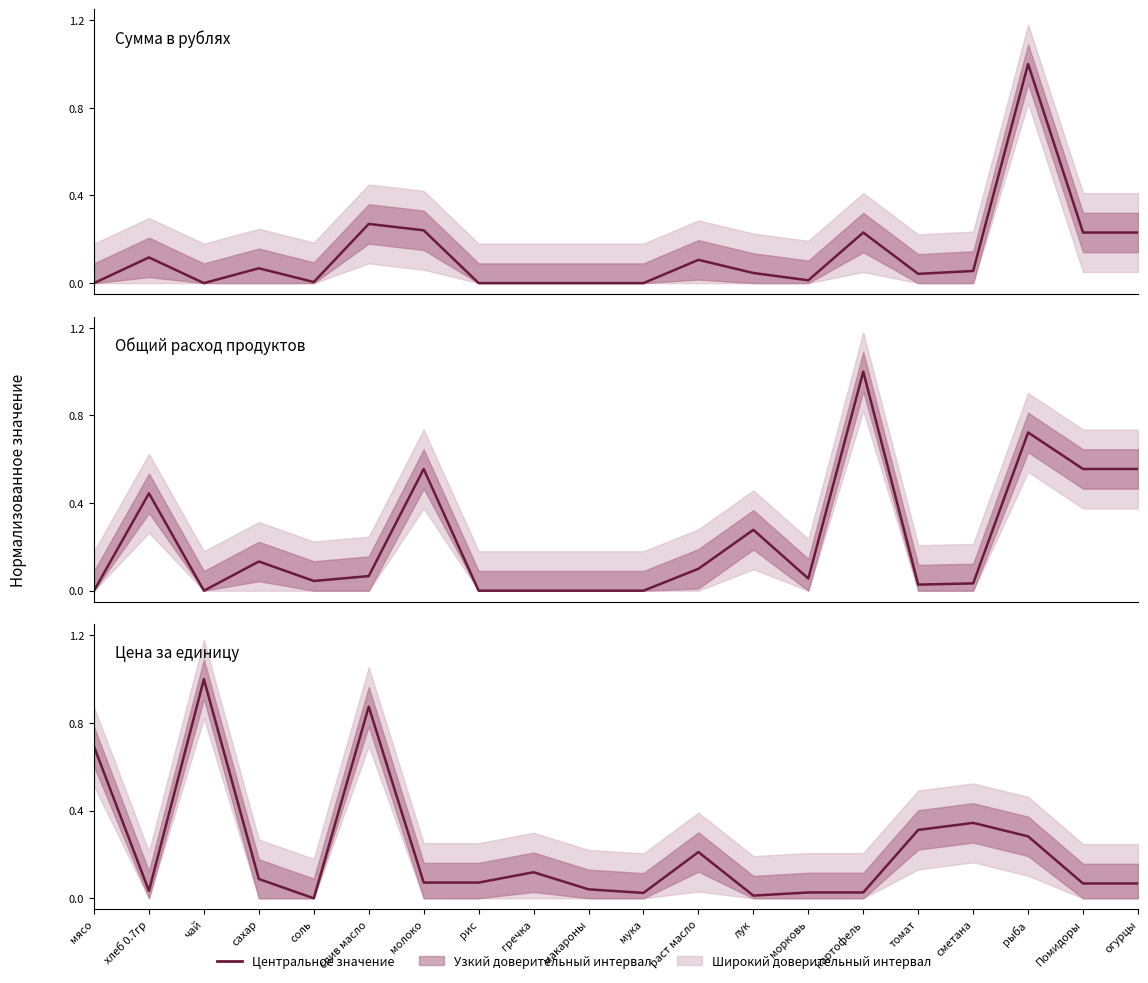

Where is Цена (руб) nearest to the value 0?

соль